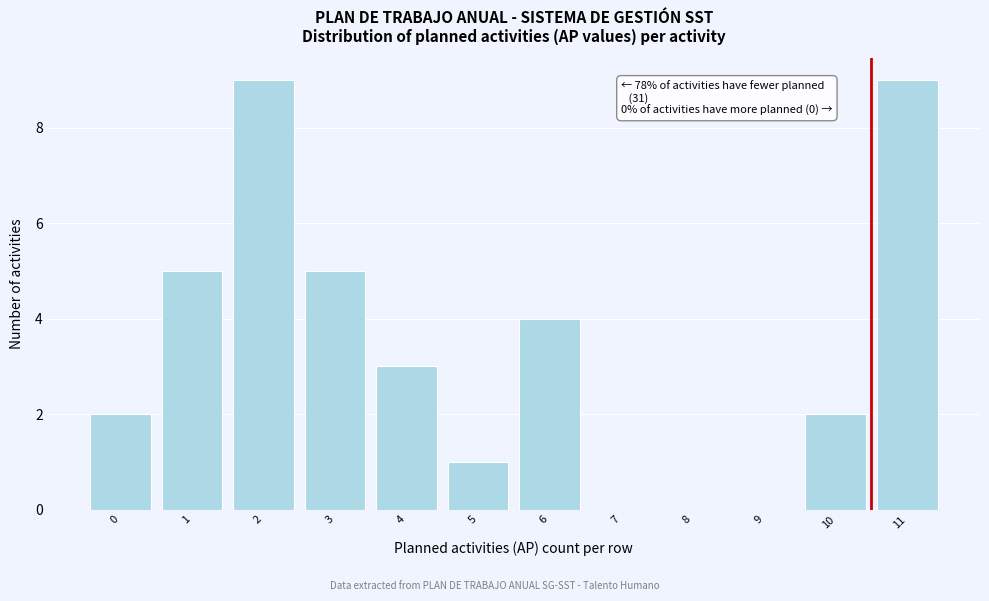

Reading left to right, what are all the values shown in this chart?

0=2	1=5	2=9	3=5	4=3	5=1	6=4	7=0	8=0	9=0	10=2	11=9